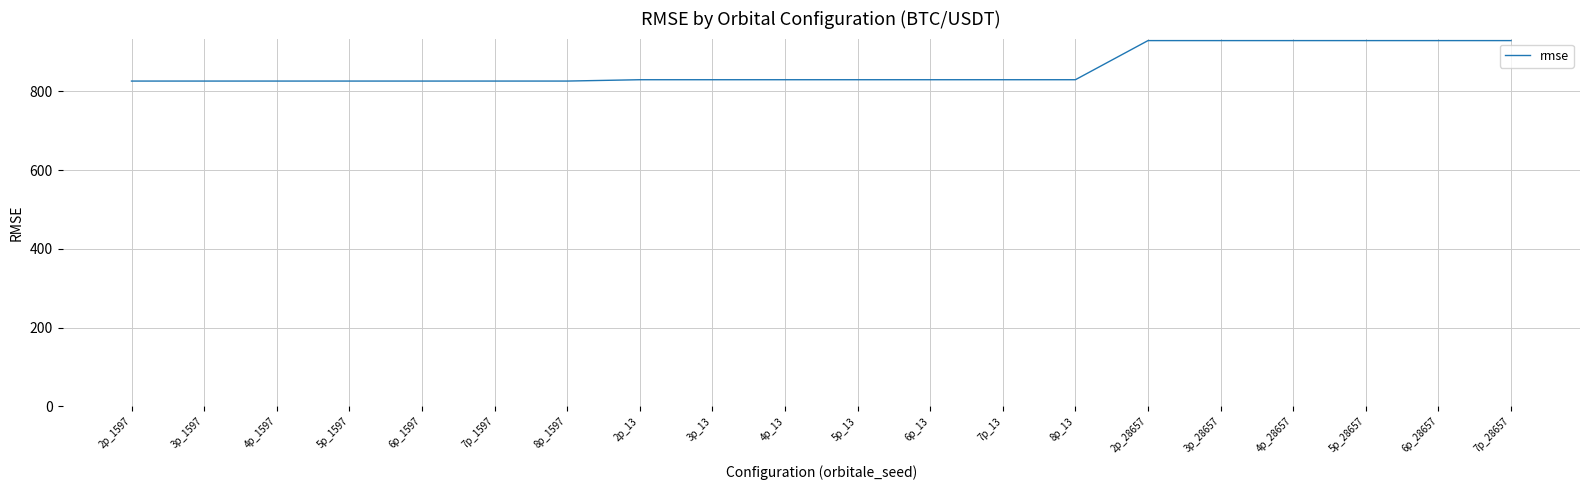

What is the approximate value at 5p_28657?

928.9